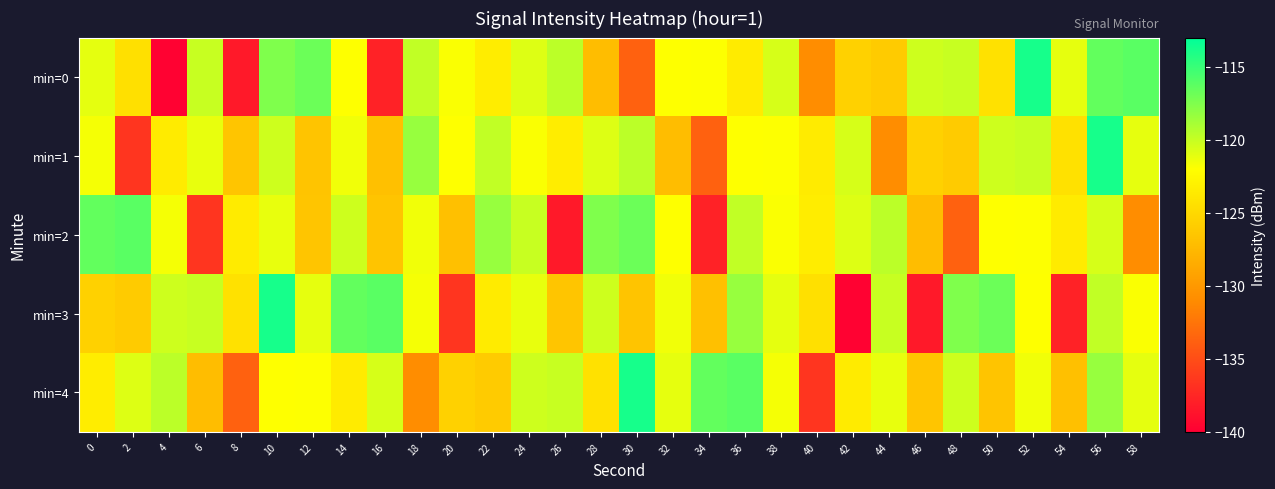

Between 8 and 34, which series saw the biggest shift?

min=4